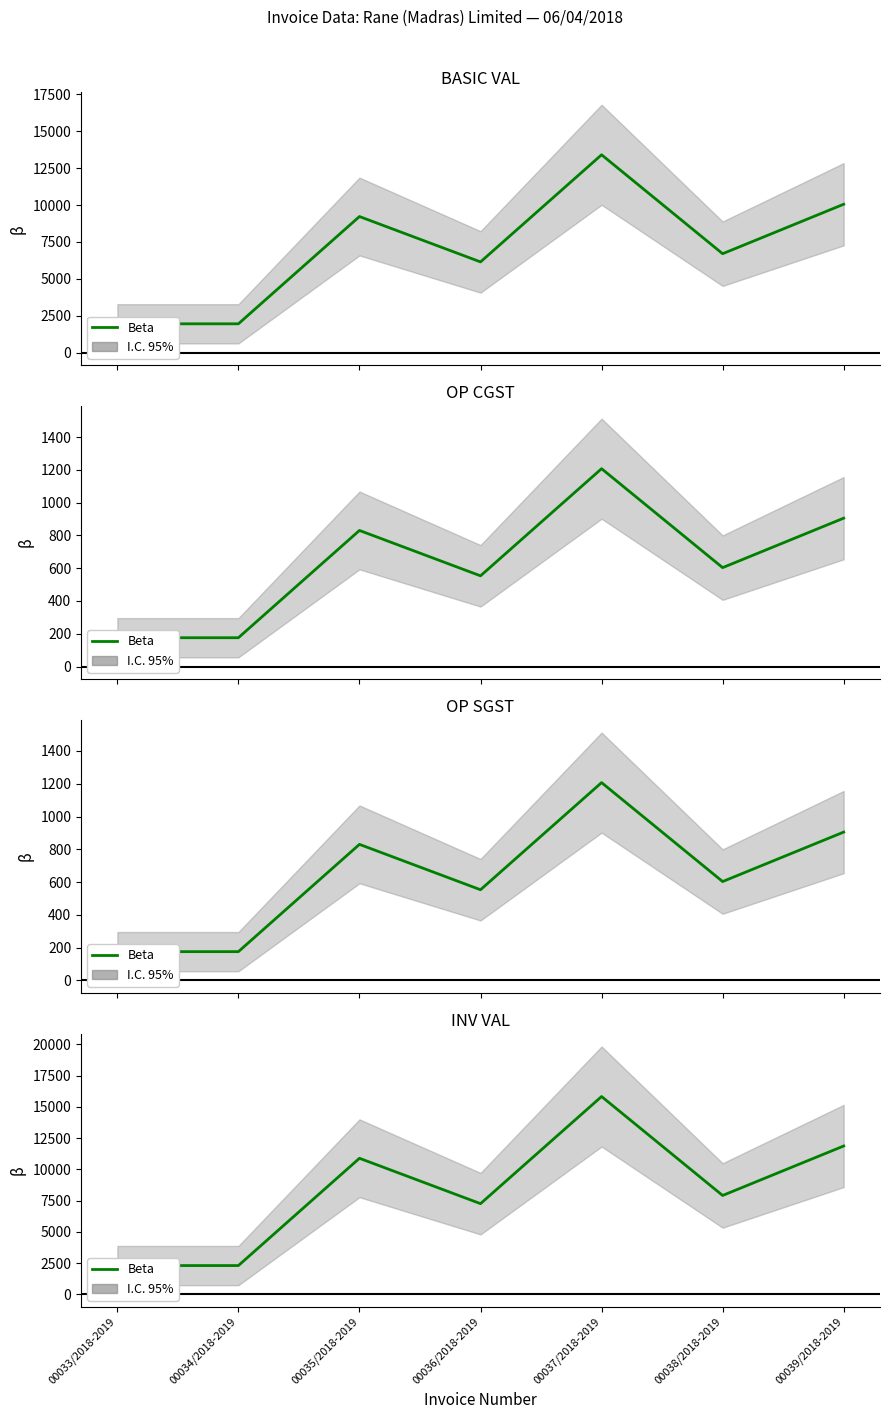

What is the label of the 7th point from the left?

00039/2018-2019